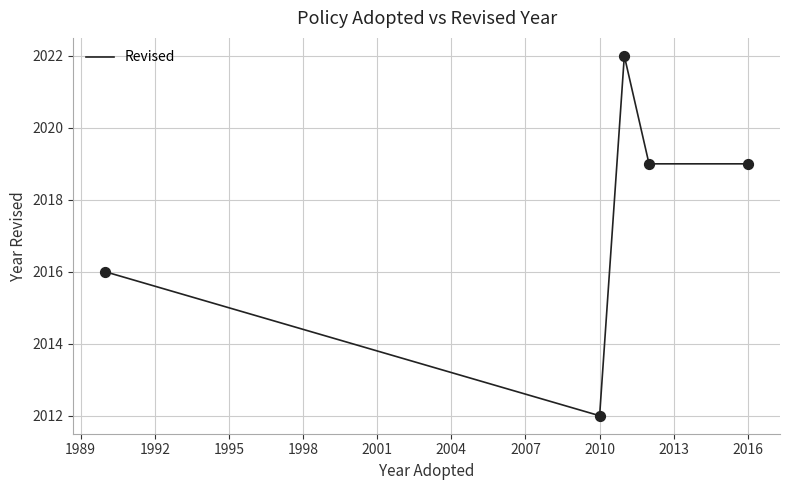

What is the sum of all values?

10088